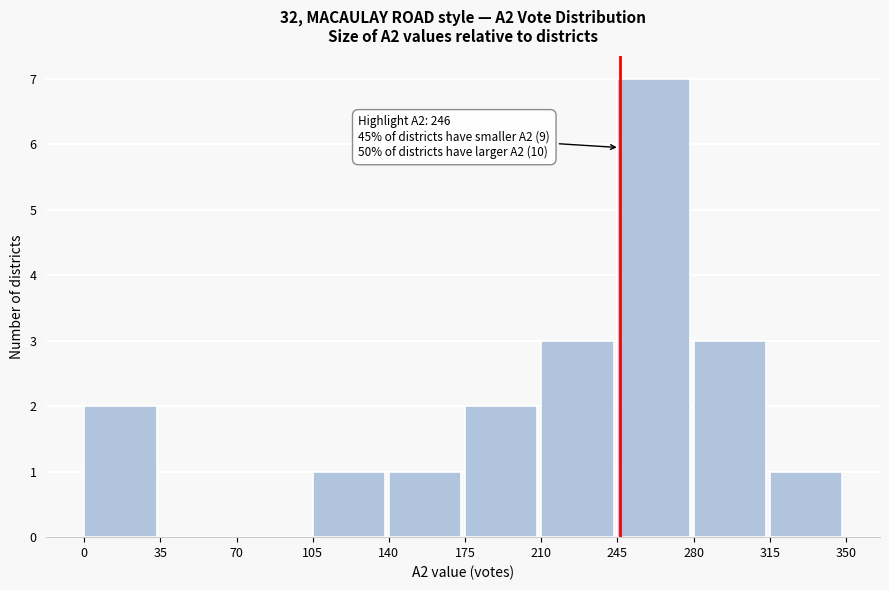

Over which range of the x-axis is the bar tallest?

245 to 280